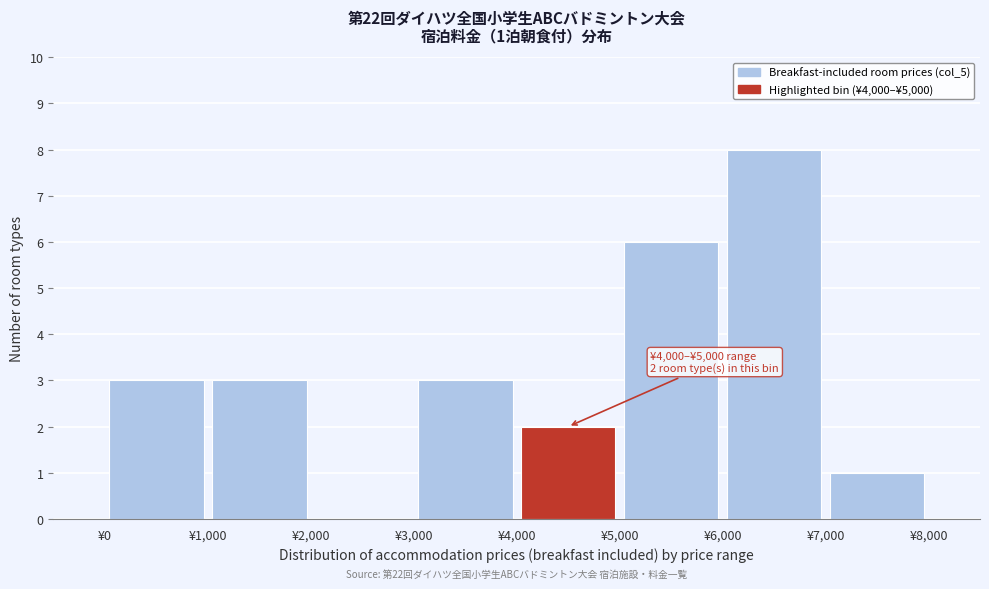

Which range on the x-axis has the tallest bar?

6000 to 7000